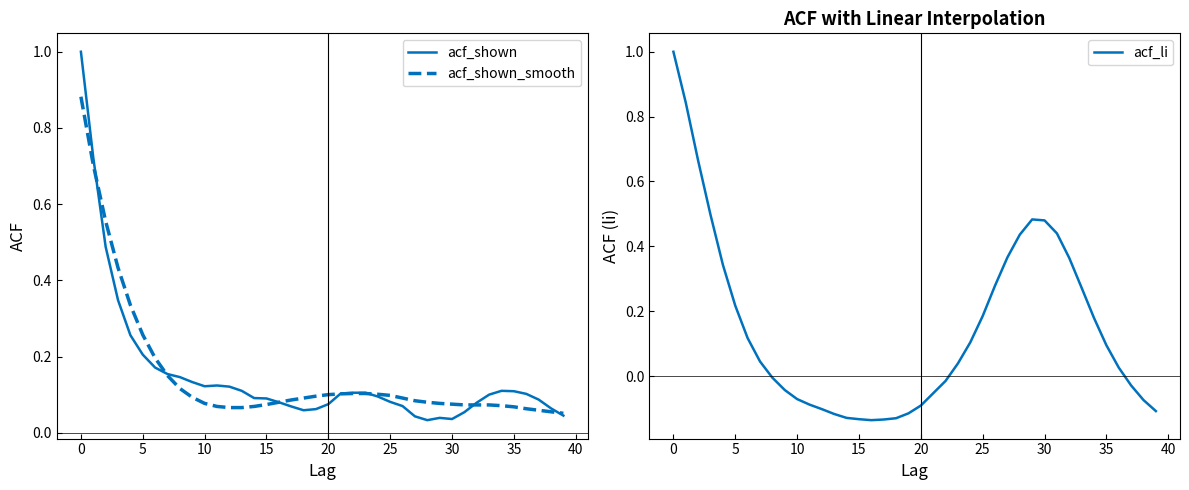

What is the average value of the acf_li series?

0.1